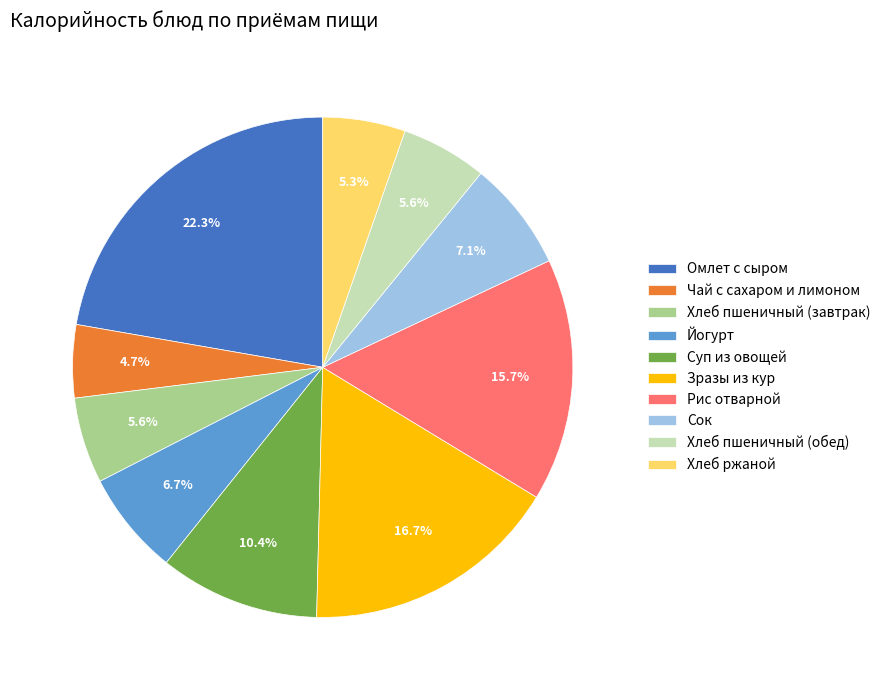

Which category has the smallest portion of the pie?

Чай с сахаром и лимоном